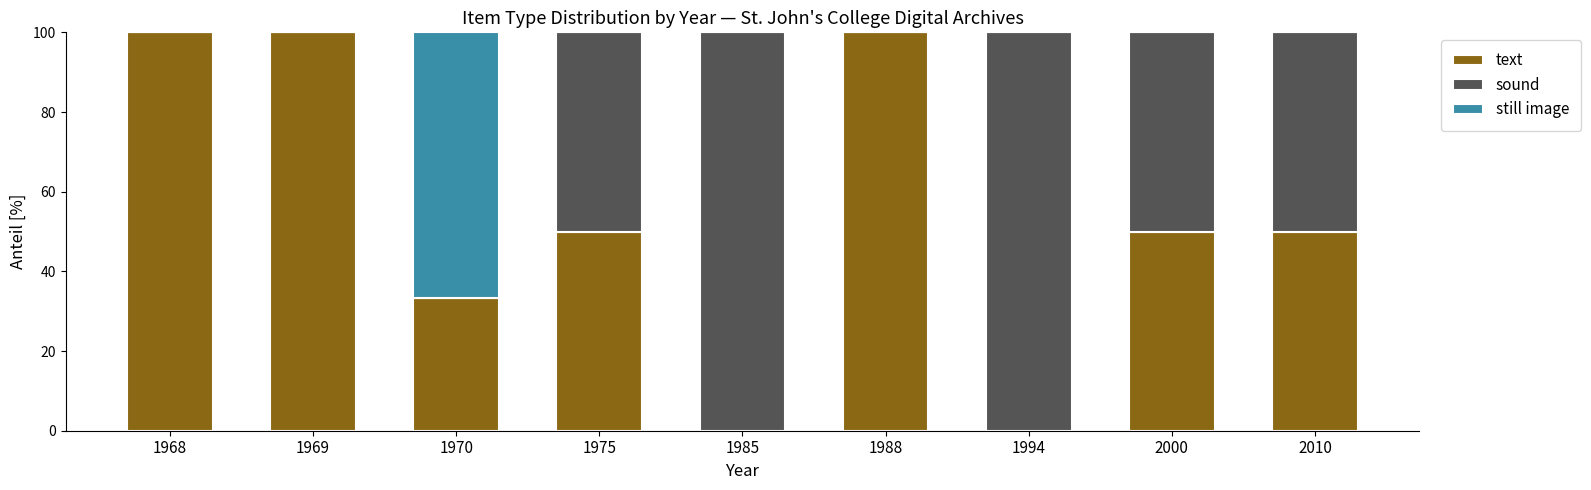

How many series are shown in this chart?

3